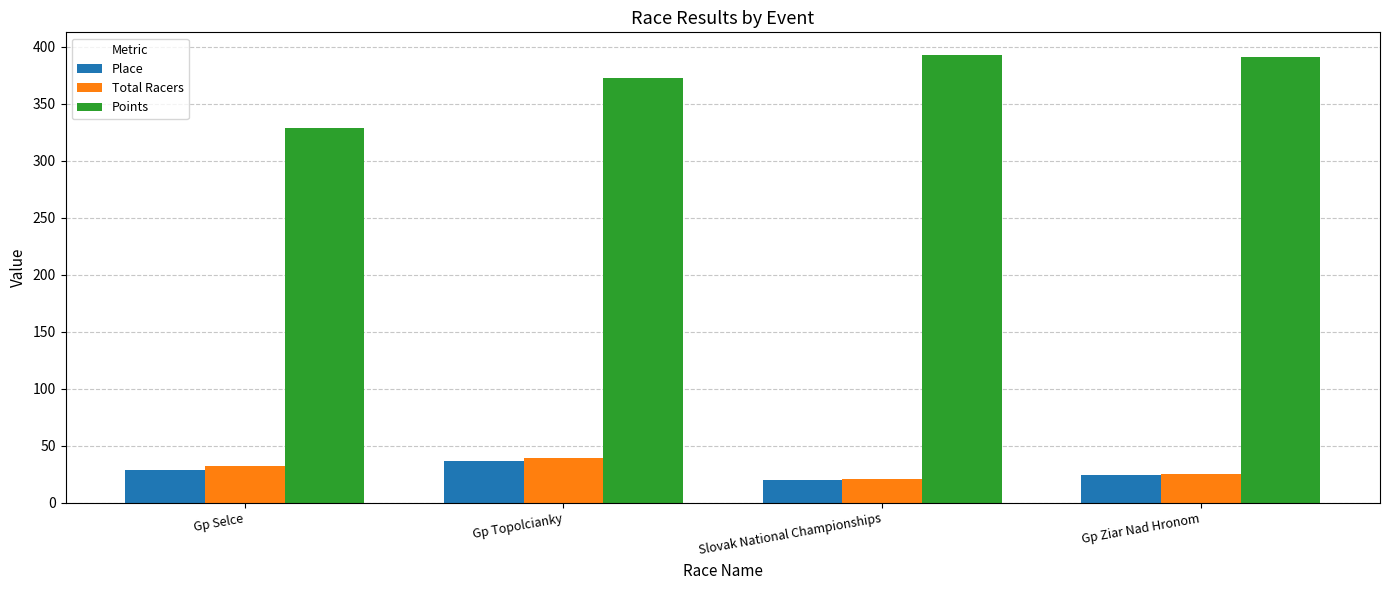

Reading left to right, what are all the values shown in this chart?

Place: Gp Selce=29.0	Gp Topolcianky=37.0	Slovak National Championships=20.0	Gp Ziar Nad Hronom=24.0
Total Racers: Gp Selce=32.0	Gp Topolcianky=39.0	Slovak National Championships=21.0	Gp Ziar Nad Hronom=25.0
Points: Gp Selce=328.8	Gp Topolcianky=372.7	Slovak National Championships=393.2	Gp Ziar Nad Hronom=391.3